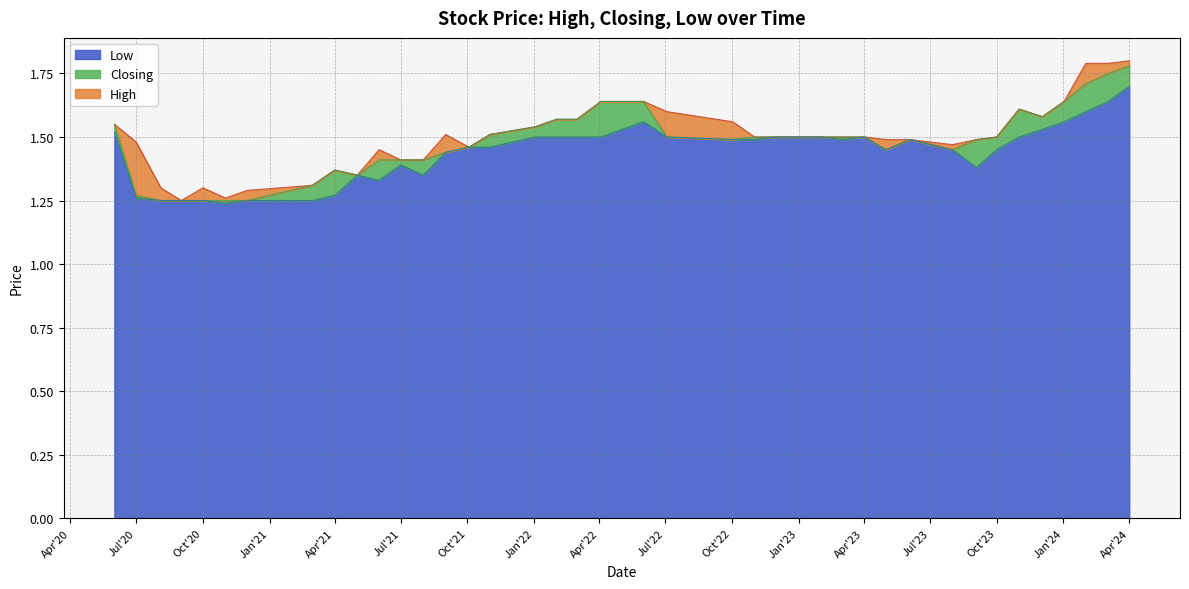

Which label corresponds to the largest value in the chart?

01/04/2024